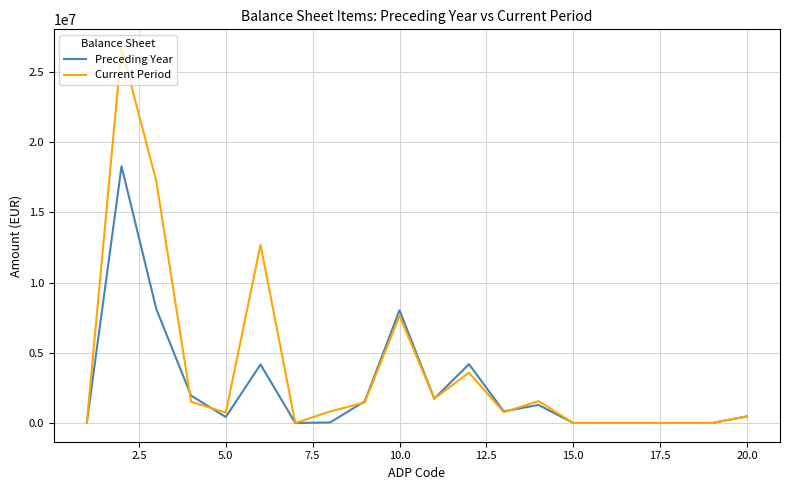

List the series in order of their overall mean, highest first.

Current Period, Preceding Year